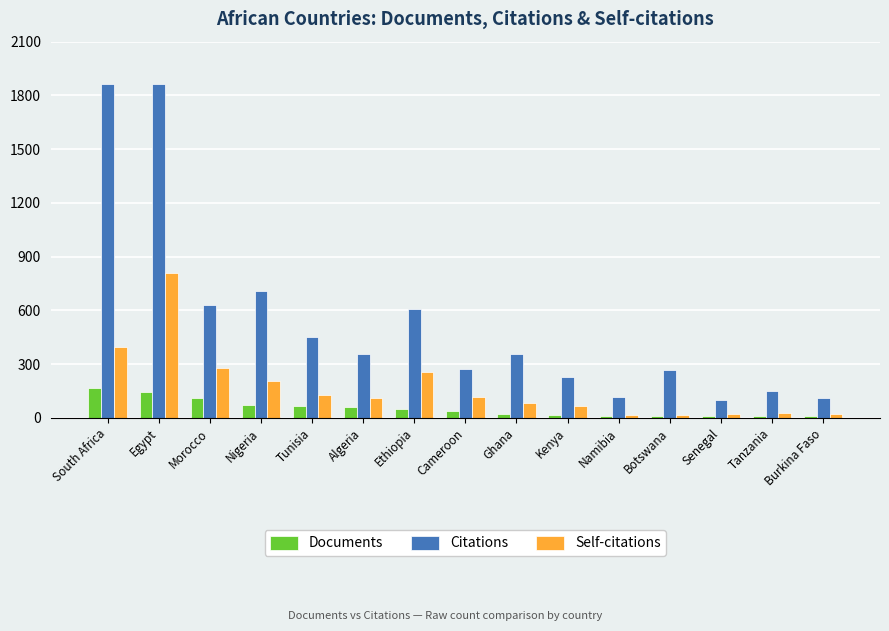

Rank the series by their average value, from lowest to highest.

Documents, Self-citations, Citations